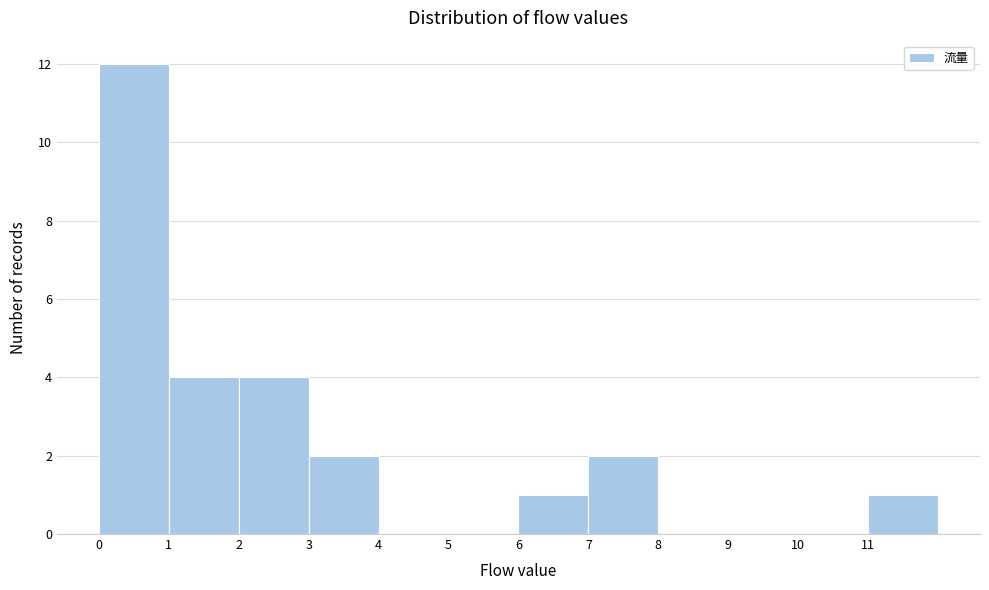

Reading left to right, list every bar in this chart as the range it spans on the x-axis followed by its height. The values are not printed on the chart, so give them approximately, as read against the axis.

0 to 1: 12
1 to 2: 4
2 to 3: 4
3 to 4: 2
4 to 5: 0
5 to 6: 0
6 to 7: 1
7 to 8: 2
8 to 9: 0
9 to 10: 0
10 to 11: 0
11 to 12: 1